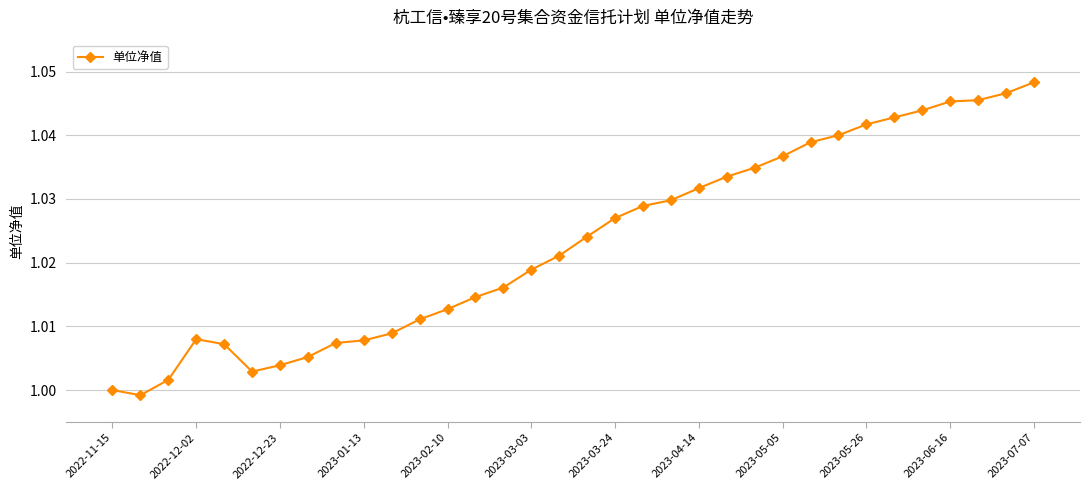

What is the smallest value displayed?

1.0